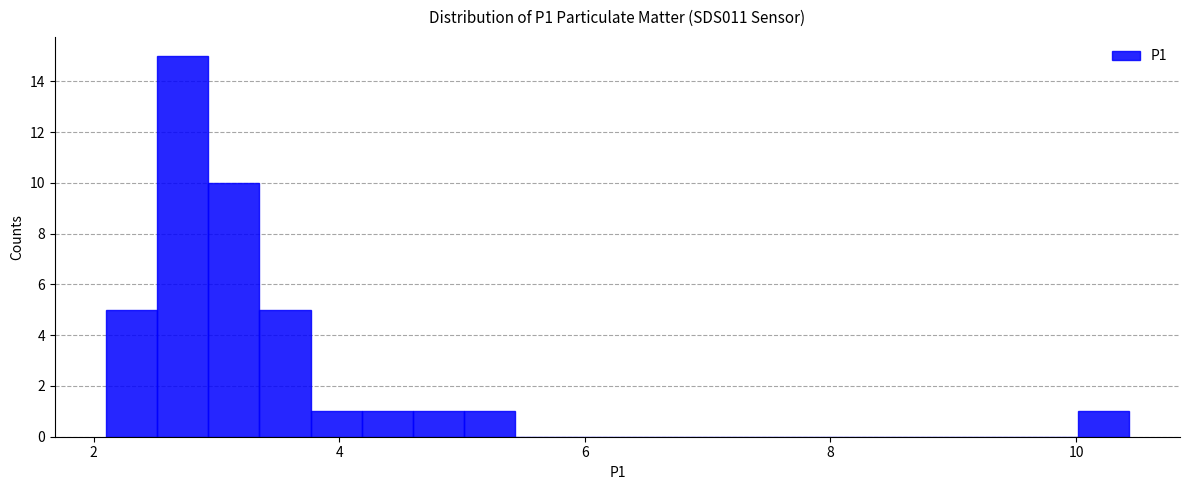

Around what value on the x-axis is the tallest bar? Give the approximate position of its centre, as read against the axis.

2.8